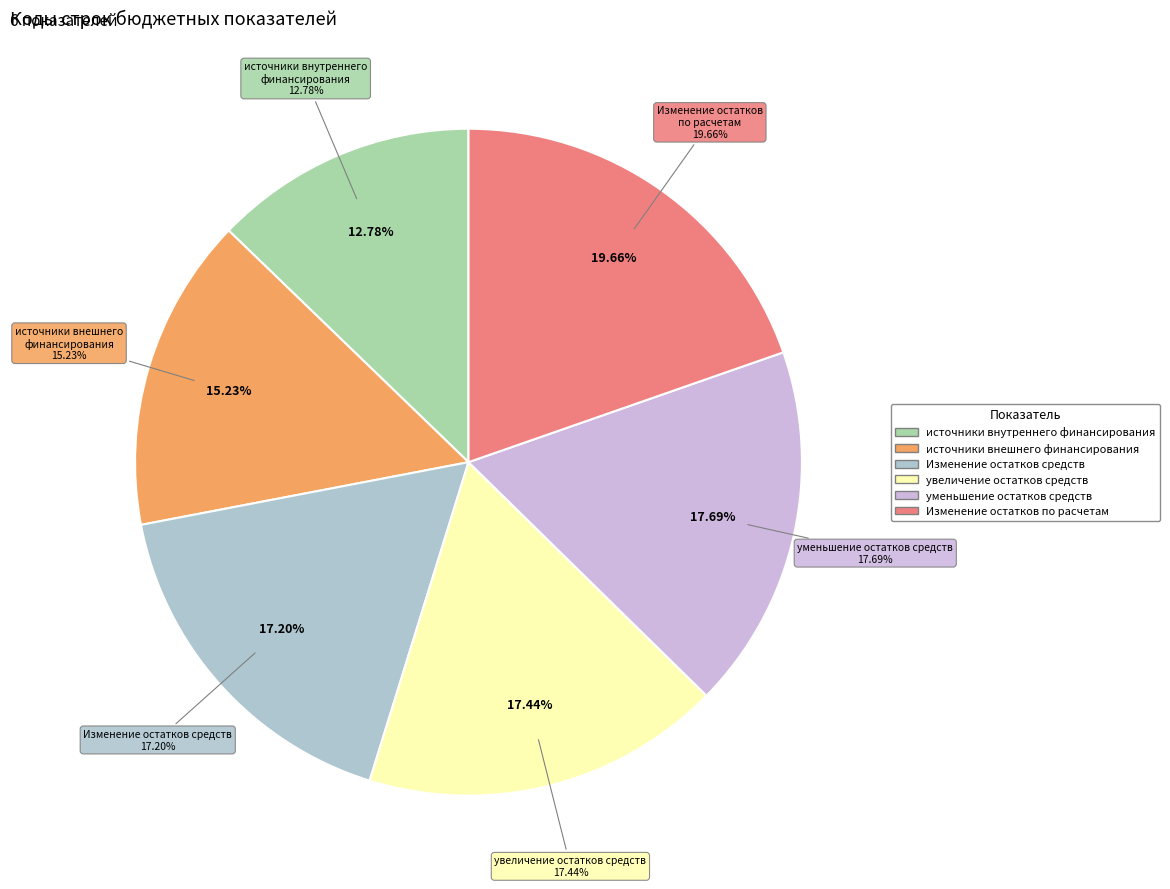

To the nearest percent, what is the difference between the largest and smallest slice percentages?

7%